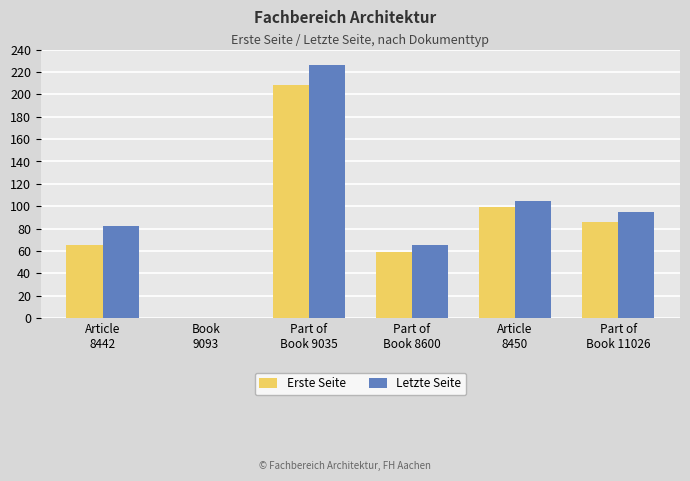

How many positive values does the Letzte Seite series have?

5